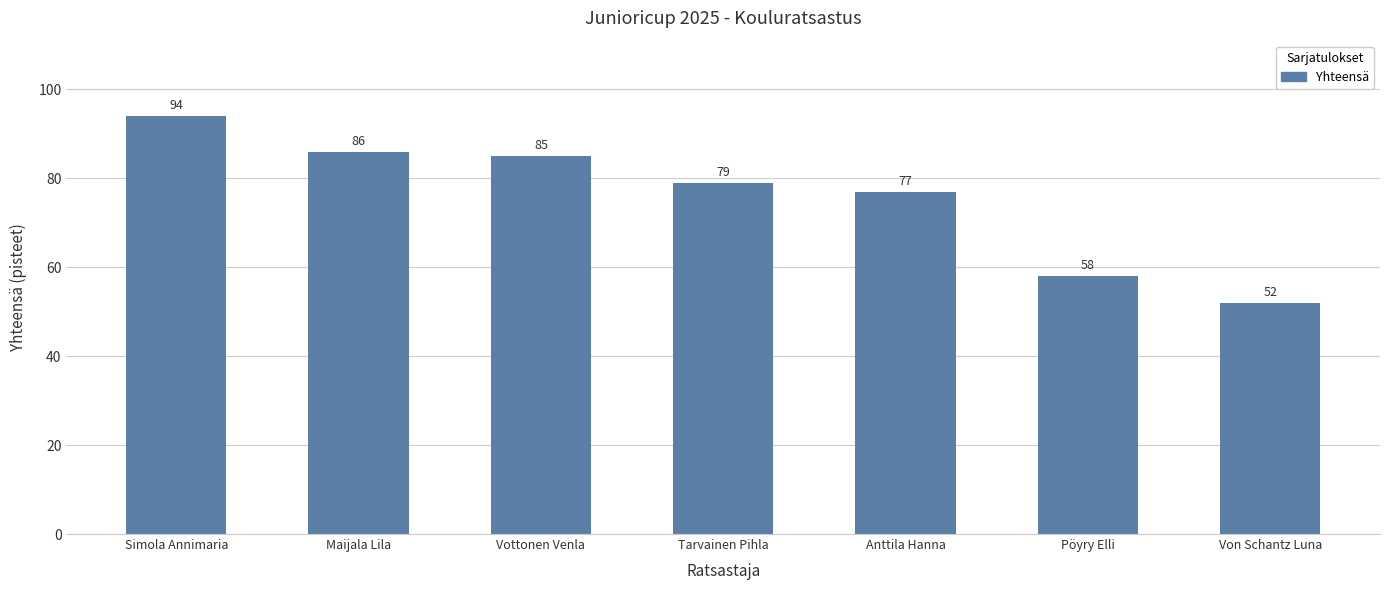

How many bars are there in total?

7